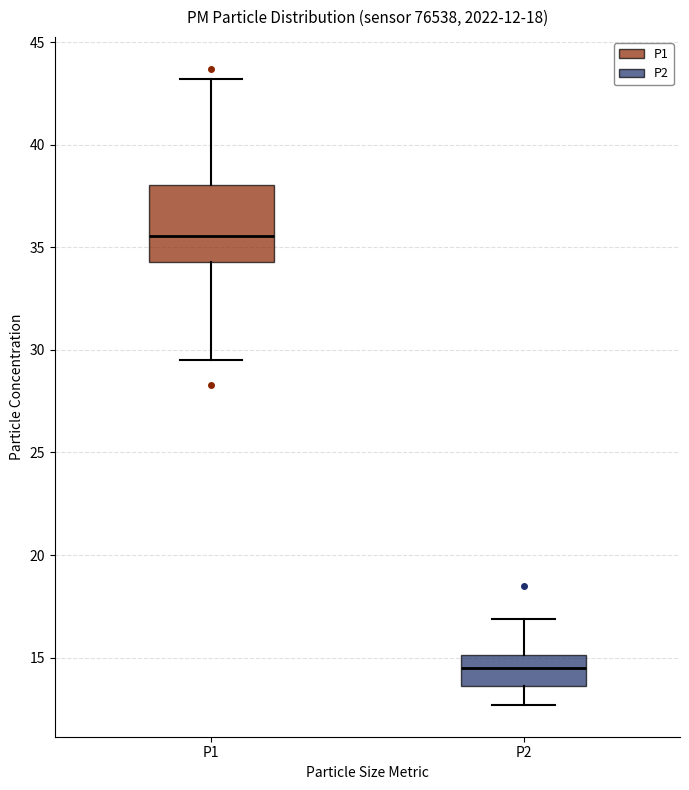

Which box is the tallest, from its lower edge to its upper edge?

P1